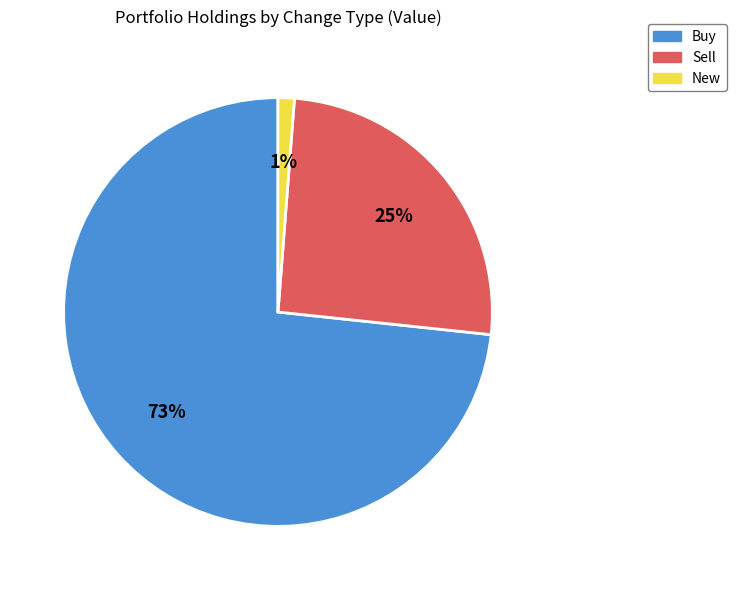

To the nearest percent, what is the difference between the New and Sell slice percentages?

24%